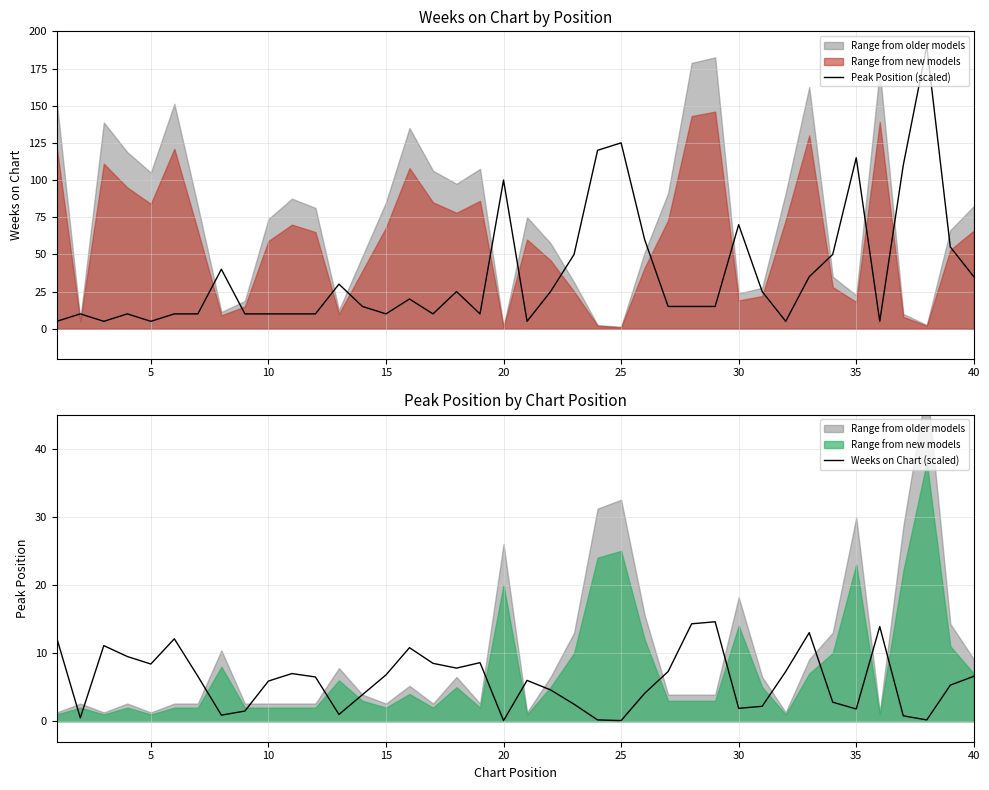

True or false: Peak Position (scaled) has a value of 22 at 30.

False